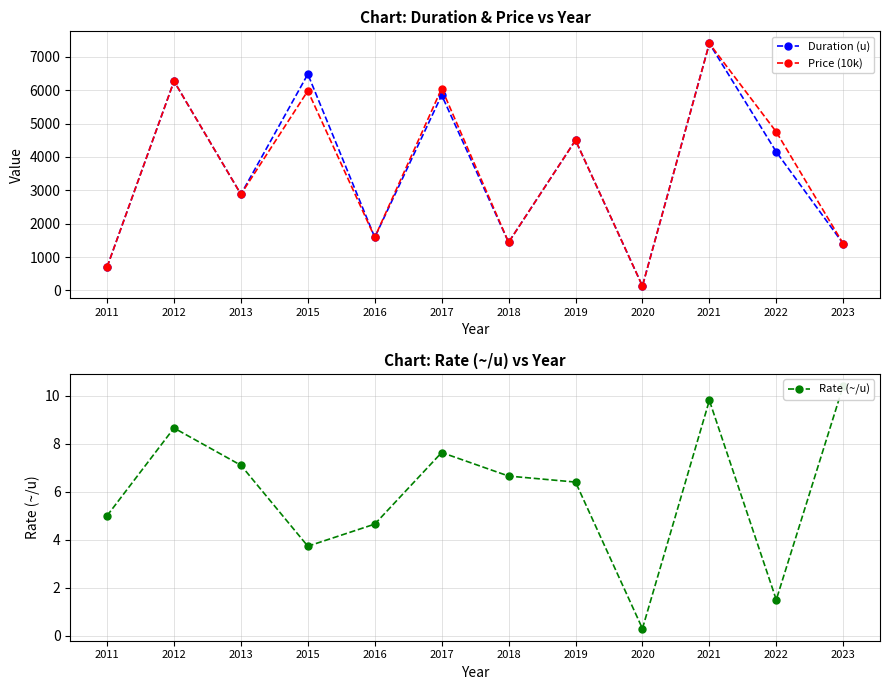

How many data points in Price (10k) are above 4500?

5